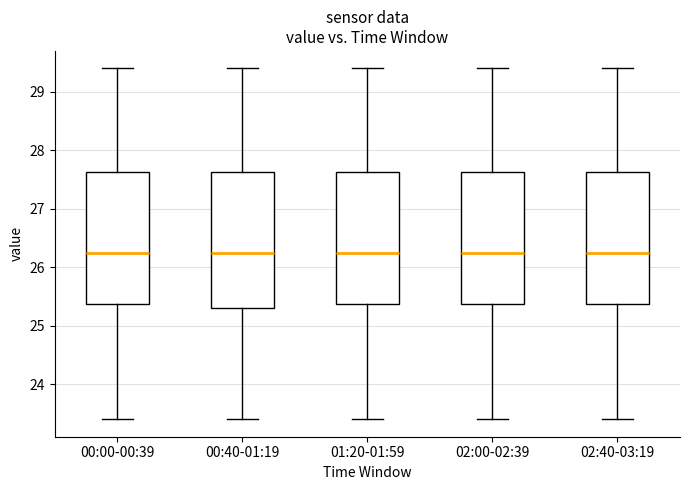

Where does the lower whisker of the box for 02:00-02:39 end on the y-axis? The values are not printed on the chart, so give them approximately, as read against the axis.

23.4